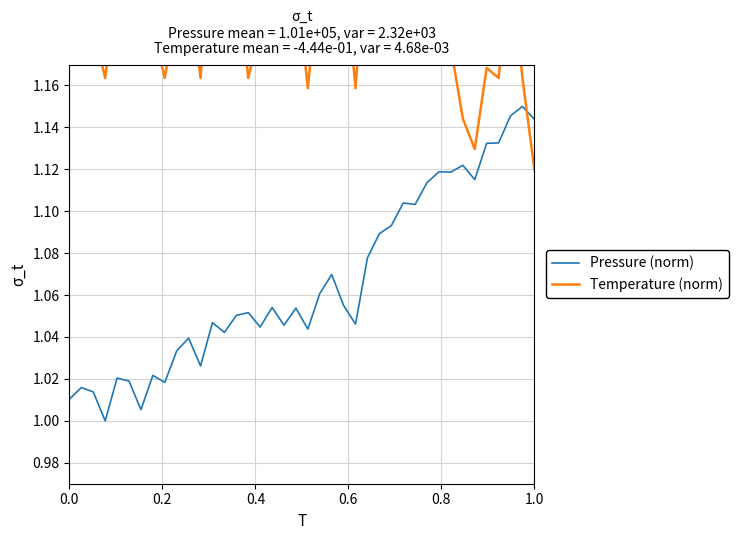

How many data points in Pressure (norm) are above 1?

39